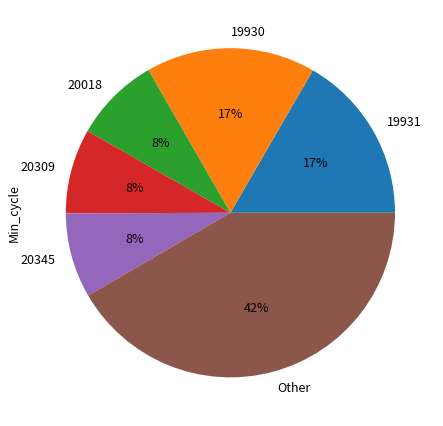

Is it true that 20018 is 8% of the pie?

True